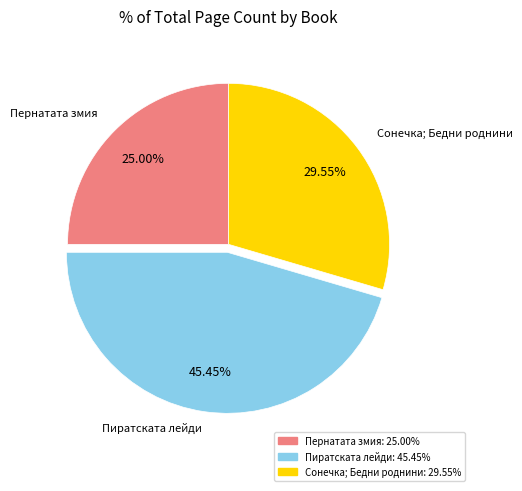

Is there a majority slice in this chart?

No